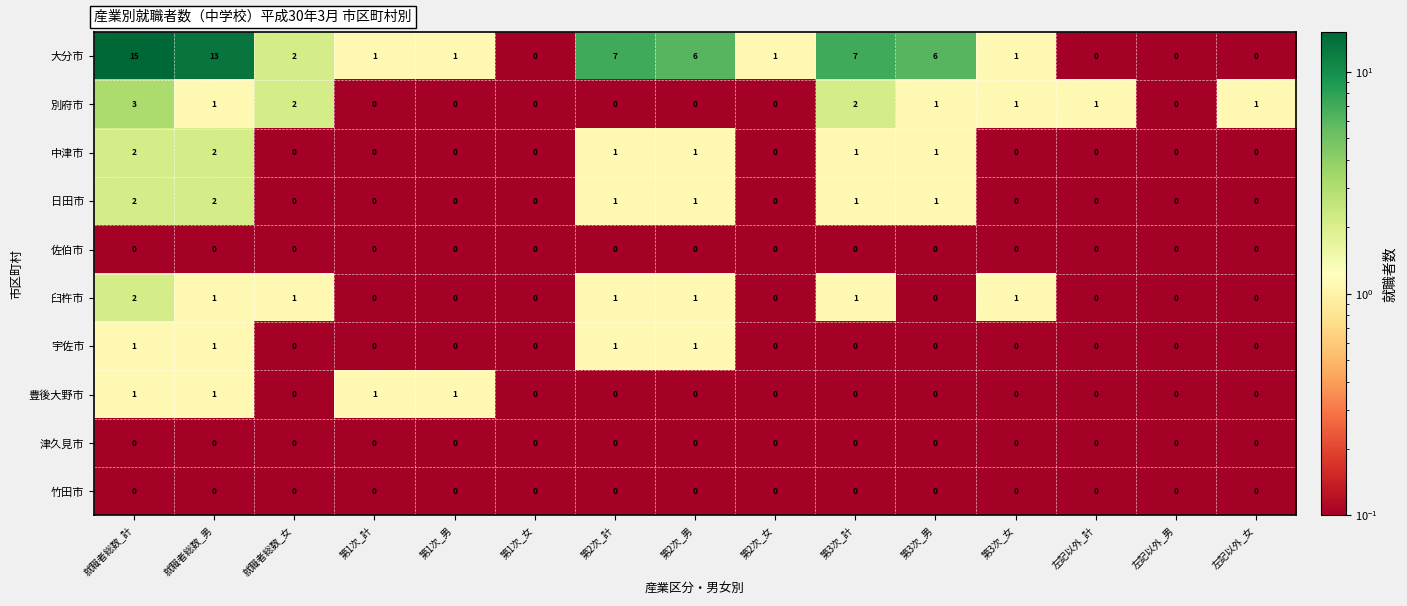

At which label does 別府市 first exceed 1?

就職者総数_計